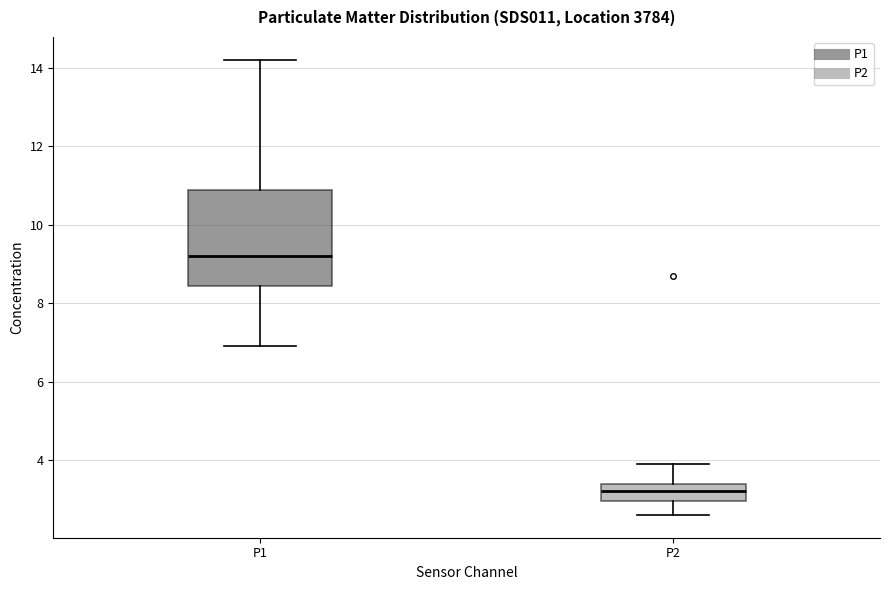

Reading left to right, transcribe this box plot: for each box, give where its median line is, the range the box spans, and where its two whiskers end, as read against the y-axis. The values are not printed on the chart, so give them approximately, as read against the axis.

P1: median 9.2, box 8.4 to 10.8, whiskers 7.0 to 14.2
P2: median 3.2, box 3.0 to 3.4, whiskers 2.6 to 4.0